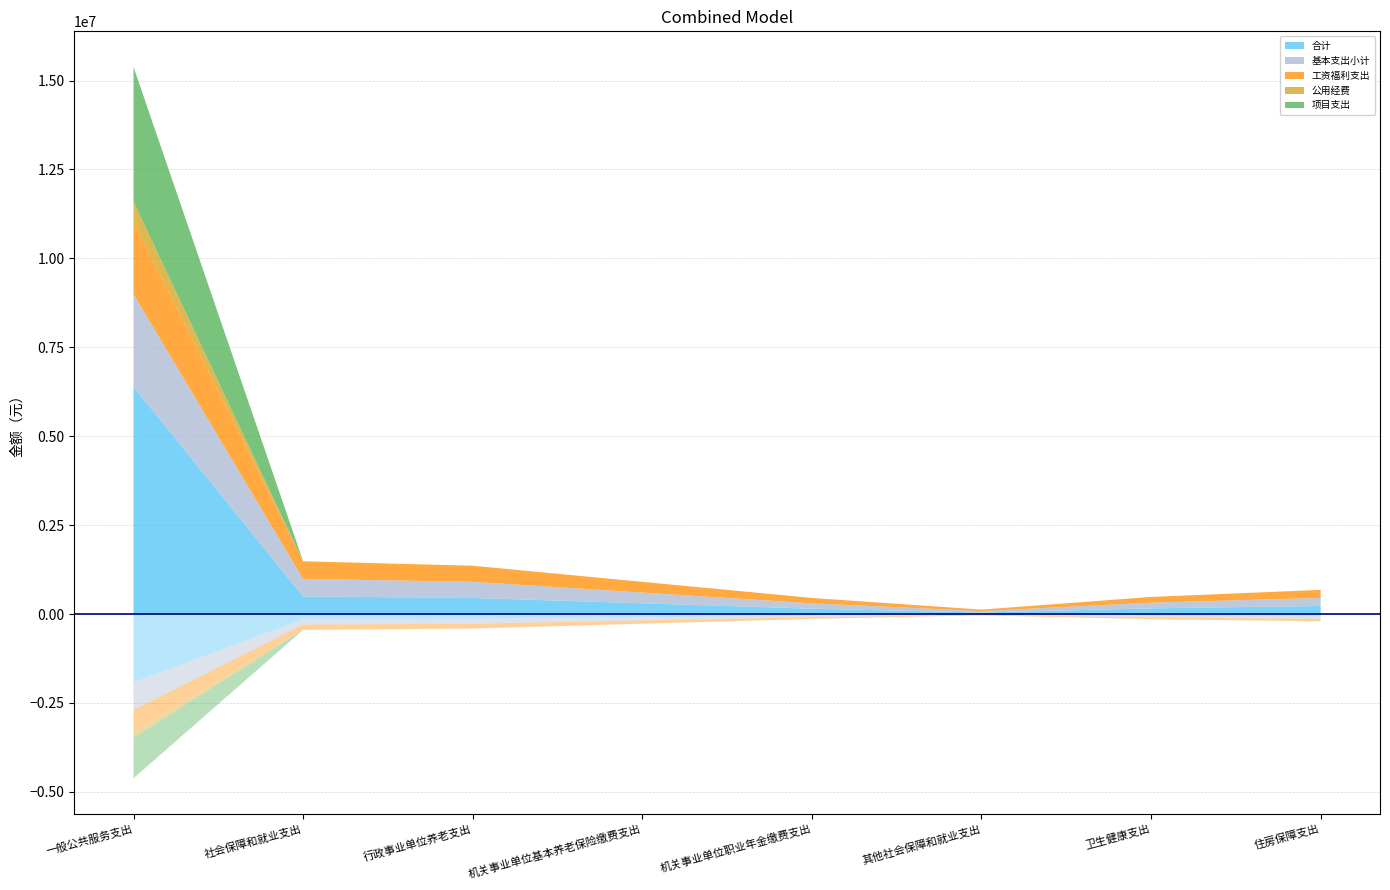

Reading left to right, list all the values displayed in this chart.

合计: 一般公共服务支出=6391011.0	社会保障和就业支出=494523.0	行政事业单位养老支出=452934.7	机关事业单位基本养老保险缴费支出=301956.5	机关事业单位职业年金缴费支出=150978.2	其他社会保障和就业支出=41588.3	卫生健康支出=160414.4	住房保障支出=226467.4
基本支出小计: 一般公共服务支出=2601011.0	社会保障和就业支出=494523.0	行政事业单位养老支出=452934.7	机关事业单位基本养老保险缴费支出=301956.5	机关事业单位职业年金缴费支出=150978.2	其他社会保障和就业支出=41588.3	卫生健康支出=160414.4	住房保障支出=226467.4
工资福利支出: 一般公共服务支出=2044348.0	社会保障和就业支出=494523.0	行政事业单位养老支出=452934.7	机关事业单位基本养老保险缴费支出=301956.5	机关事业单位职业年金缴费支出=150978.2	其他社会保障和就业支出=41588.3	卫生健康支出=160414.4	住房保障支出=226467.4
公用经费: 一般公共服务支出=556663.0	社会保障和就业支出=0.0	行政事业单位养老支出=0.0	机关事业单位基本养老保险缴费支出=0.0	机关事业单位职业年金缴费支出=0.0	其他社会保障和就业支出=0.0	卫生健康支出=0.0	住房保障支出=0.0
项目支出: 一般公共服务支出=3790000.0	社会保障和就业支出=0.0	行政事业单位养老支出=0.0	机关事业单位基本养老保险缴费支出=0.0	机关事业单位职业年金缴费支出=0.0	其他社会保障和就业支出=0.0	卫生健康支出=0.0	住房保障支出=0.0